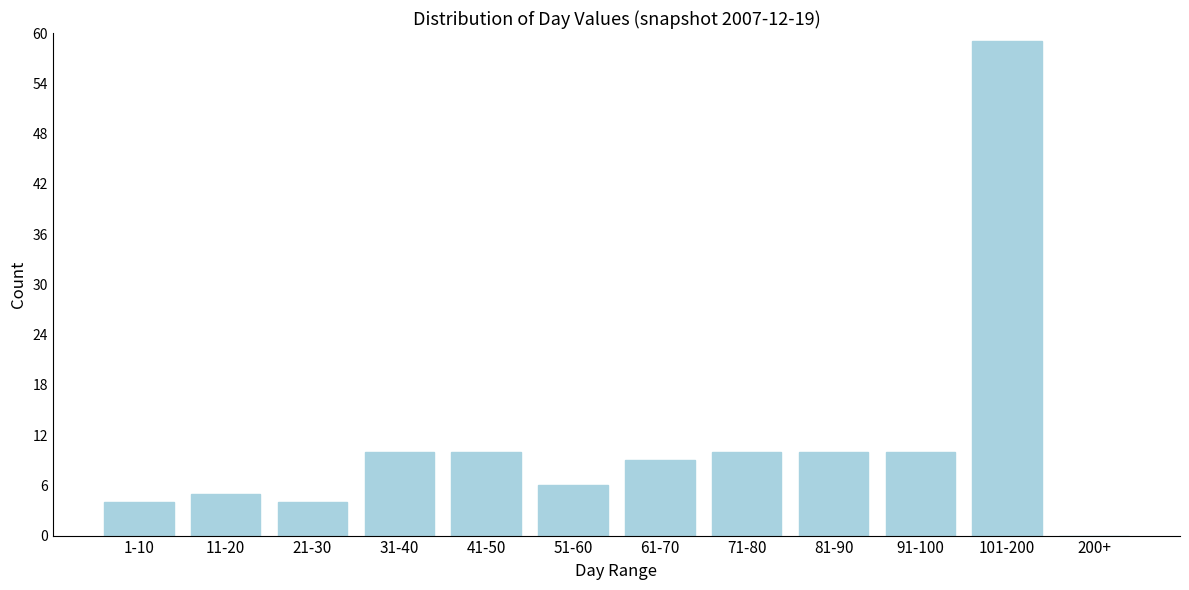

Reading left to right, what are all the values shown in this chart?

1-10=4	11-20=5	21-30=4	31-40=10	41-50=10	51-60=6	61-70=9	71-80=10	81-90=10	91-100=10	101-200=59	200+=0